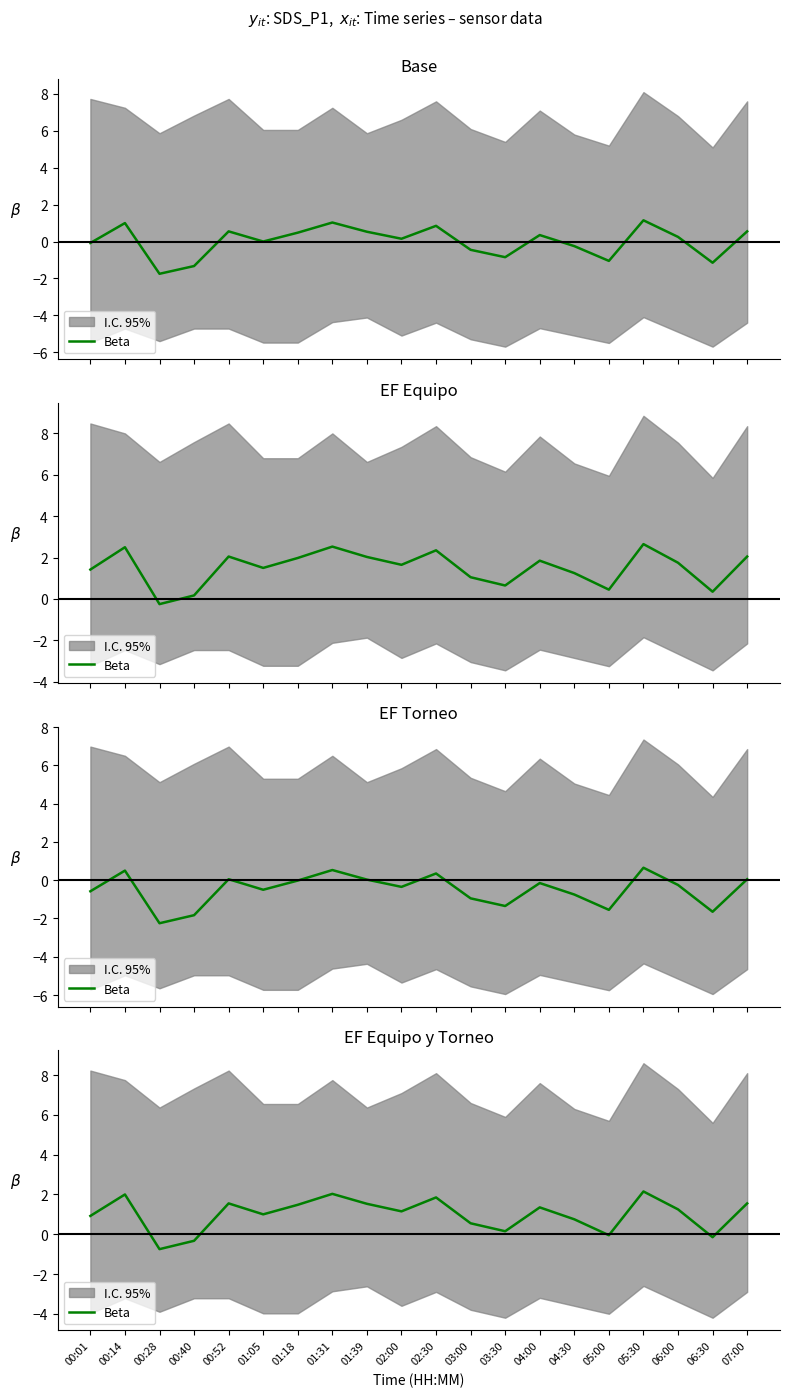

What is the sum of the values at 05:30 and 02:00?

3.3